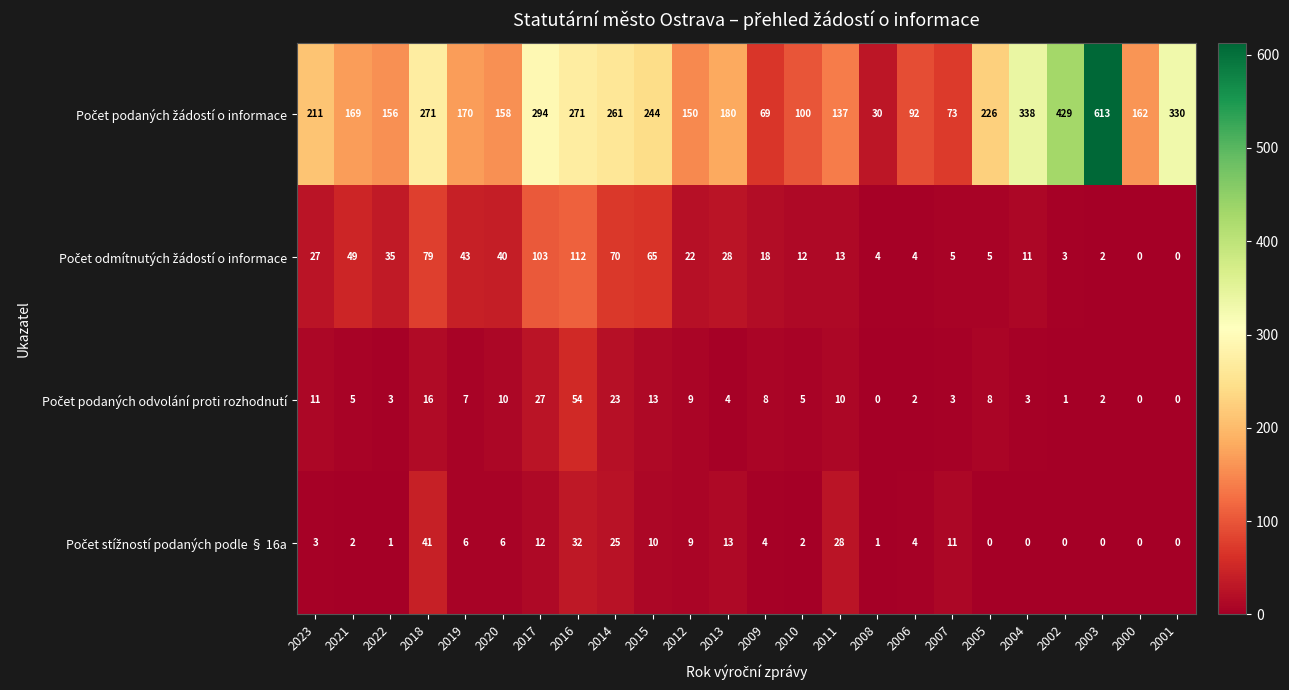

How many distinct data groups are displayed?

4